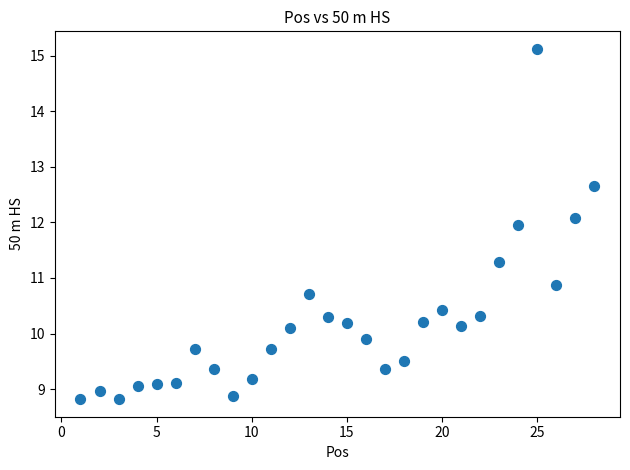

What Y value in the scatter plot is closest to 11?

10.9